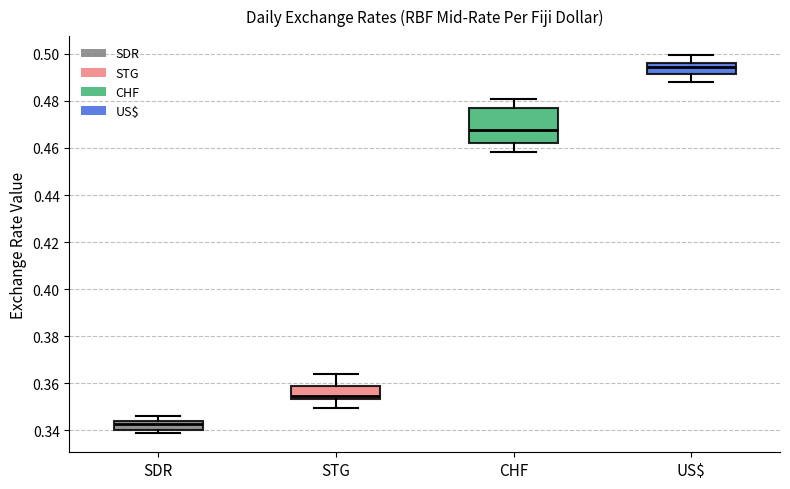

Reading left to right, transcribe this box plot: for each box, give where its median line is, the range the box spans, and where its two whiskers end, as read against the y-axis. The values are not printed on the chart, so give them approximately, as read against the axis.

SDR: median 0.342, box 0.340 to 0.344, whiskers 0.338 to 0.346
STG: median 0.354 (just above the box's lower edge), box 0.354 to 0.358, whiskers 0.350 to 0.364
CHF: median 0.468, box 0.462 to 0.476, whiskers 0.458 to 0.480
US$: median 0.494, box 0.492 to 0.496, whiskers 0.488 to 0.500